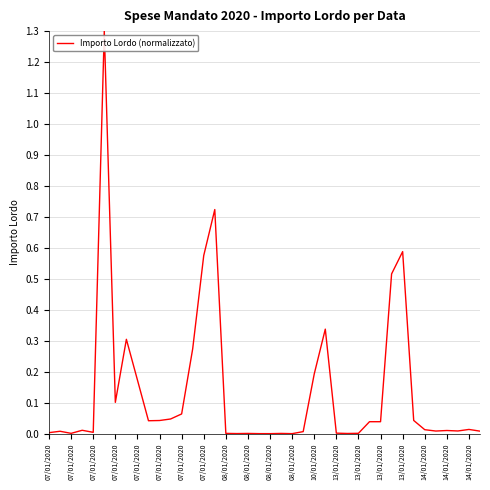

What is the greatest value displayed?

1.3